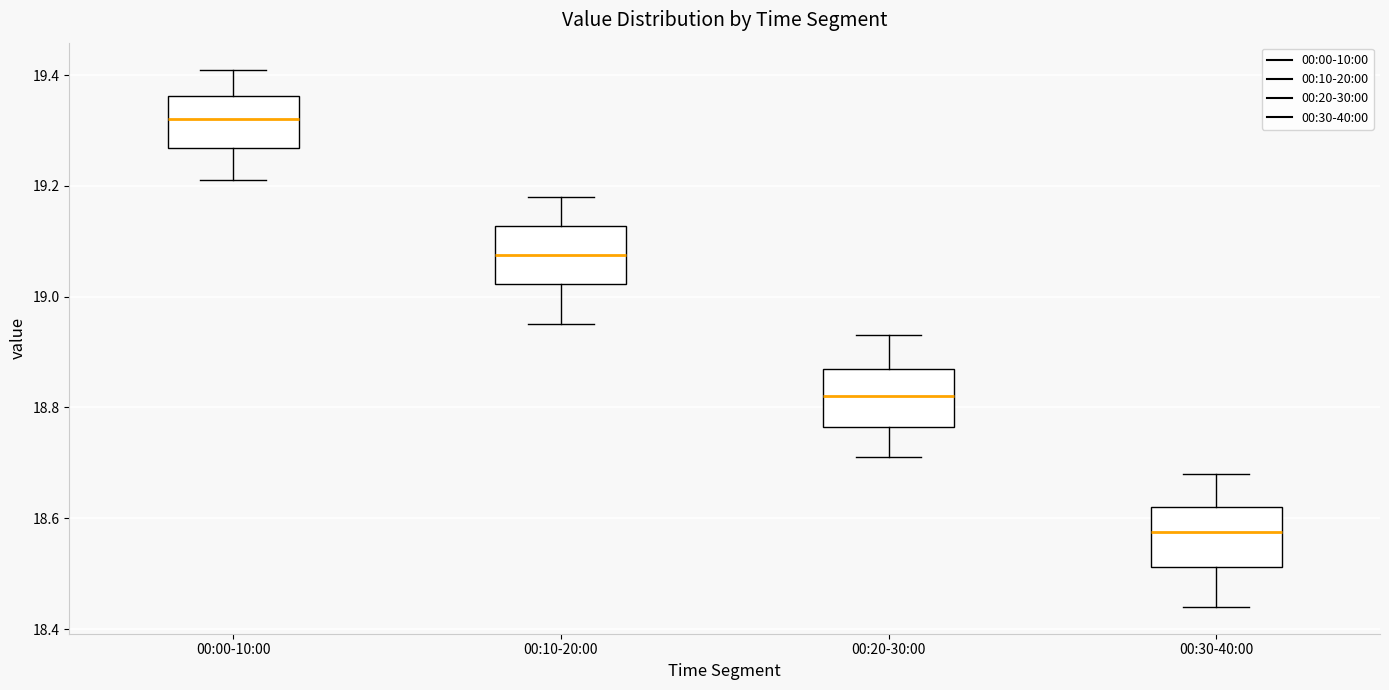

Which box's median line is the lowest?

00:30-40:00